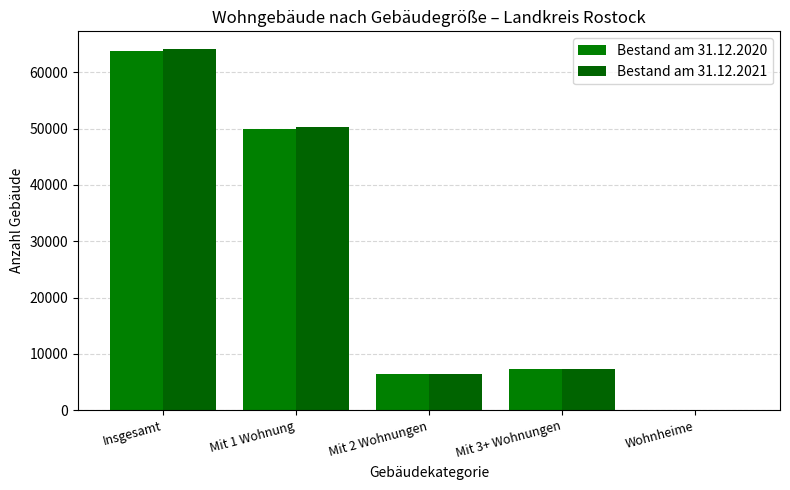

At which category does the chart reach its peak across all series?

Insgesamt